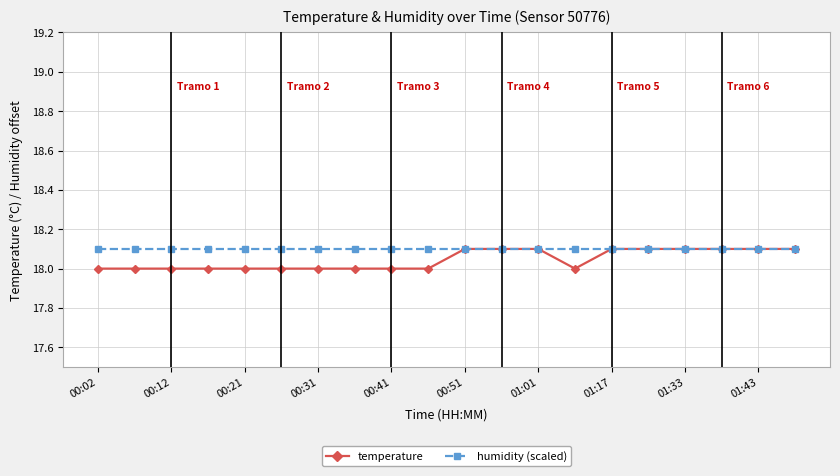

Reading right to left, transcribe all the data shown in this chart.

temperature: 18.1	18.1	18.1	18.1	18.1	18.1	18.0	18.1	18.1	18.1	18.0	18.0	18.0	18.0	18.0	18.0	18.0	18.0	18.0	18.0
humidity (scaled): 18.1	18.1	18.1	18.1	18.1	18.1	18.1	18.1	18.1	18.1	18.1	18.1	18.1	18.1	18.1	18.1	18.1	18.1	18.1	18.1